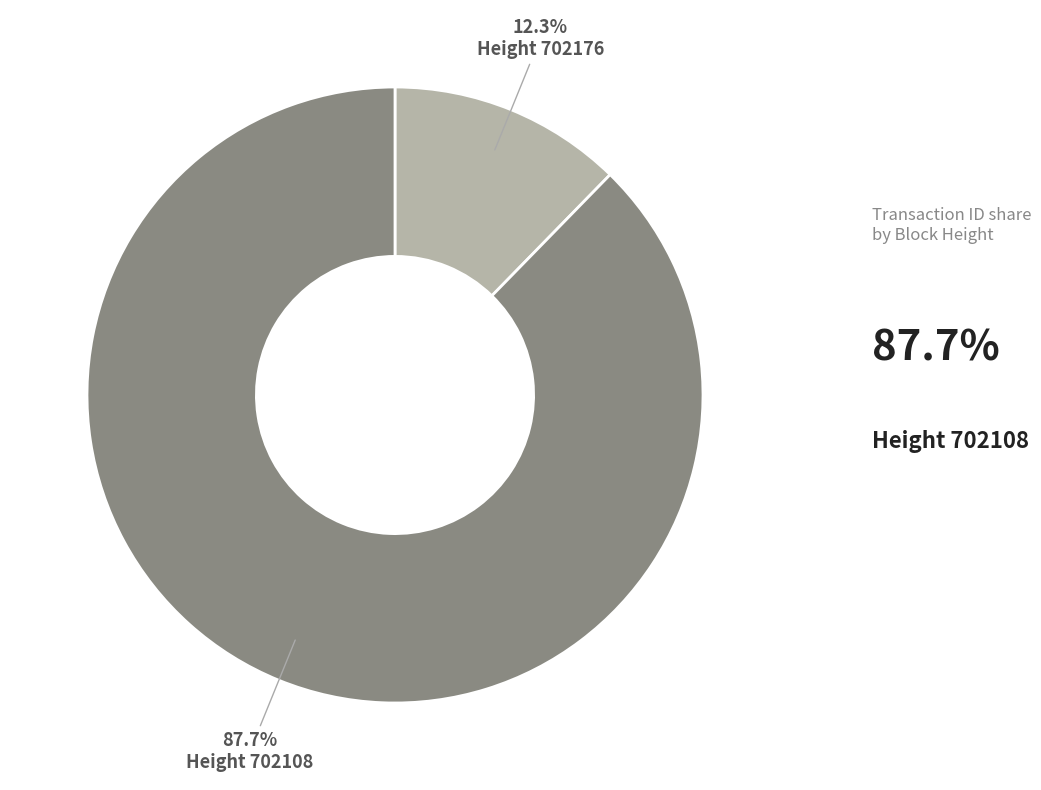

Is there a majority slice in this chart?

Yes